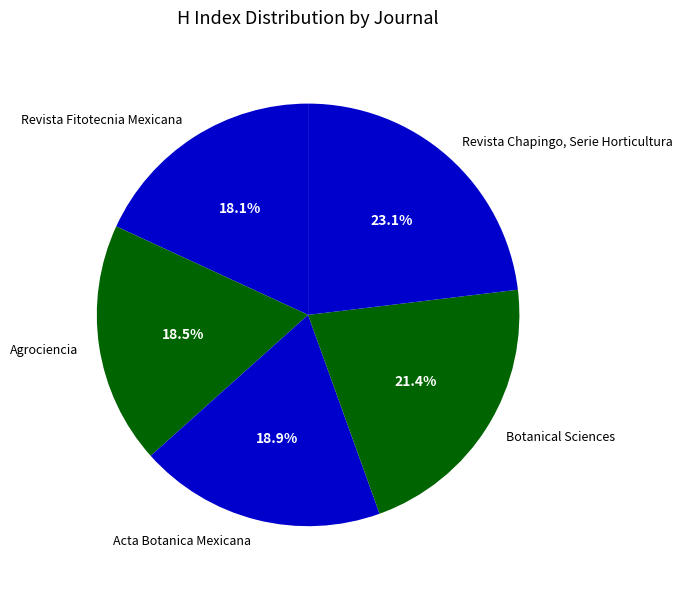

What portion of the pie excludes Botanical Sciences?

78.6%